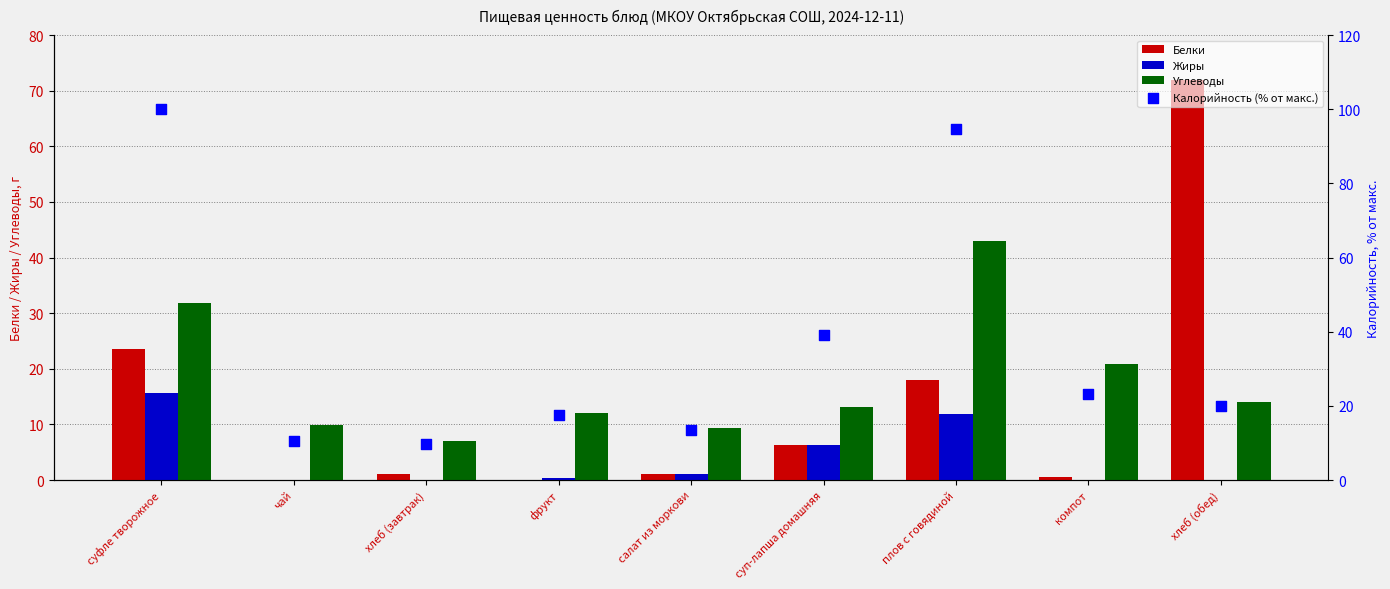

Which series has the largest total across all categories?

Калорийность (% от макс.)